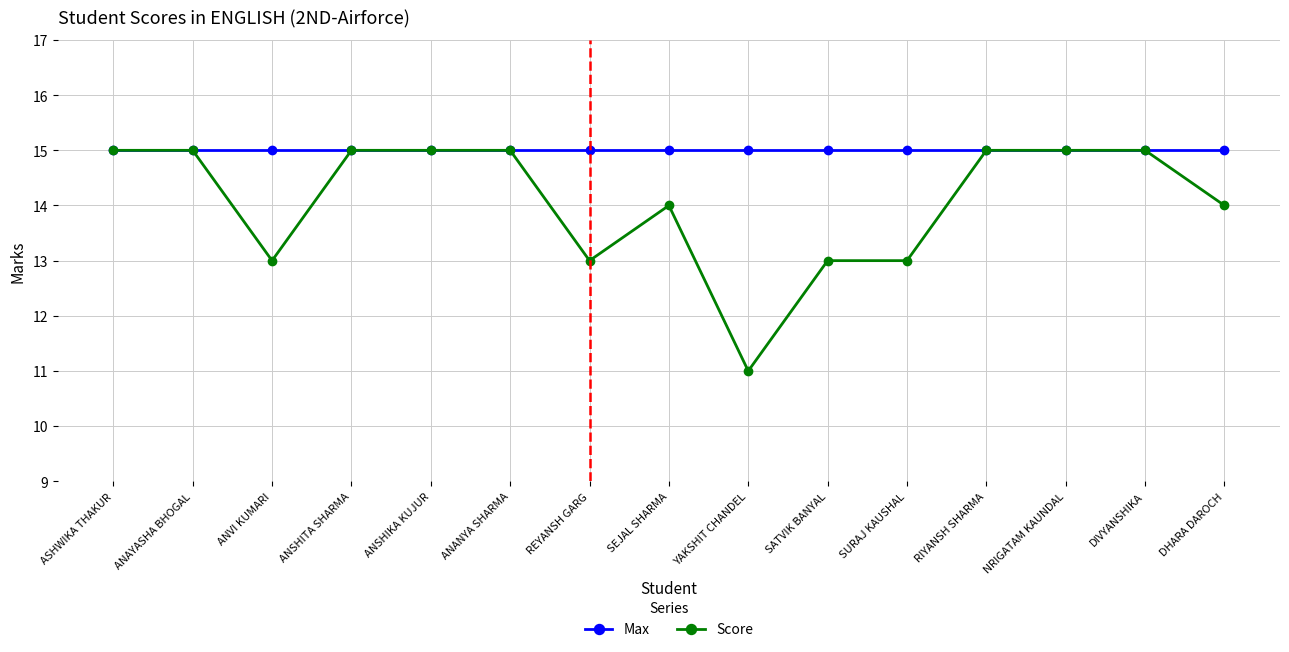

True or false: Max has a value of 10 at SEJAL SHARMA.

False